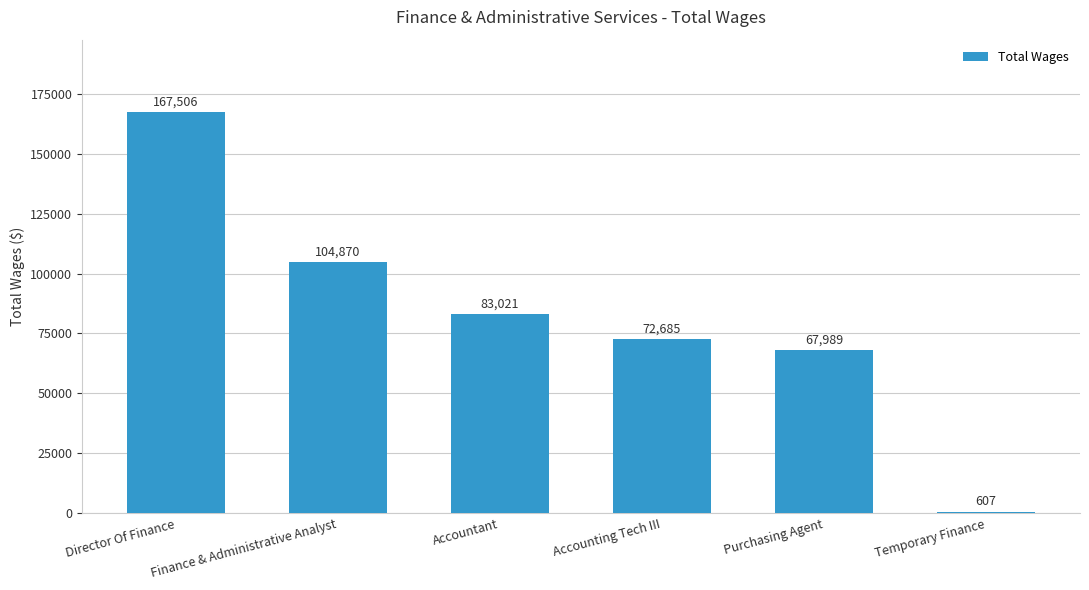

What is the value of the 2nd bar from the left?

104870